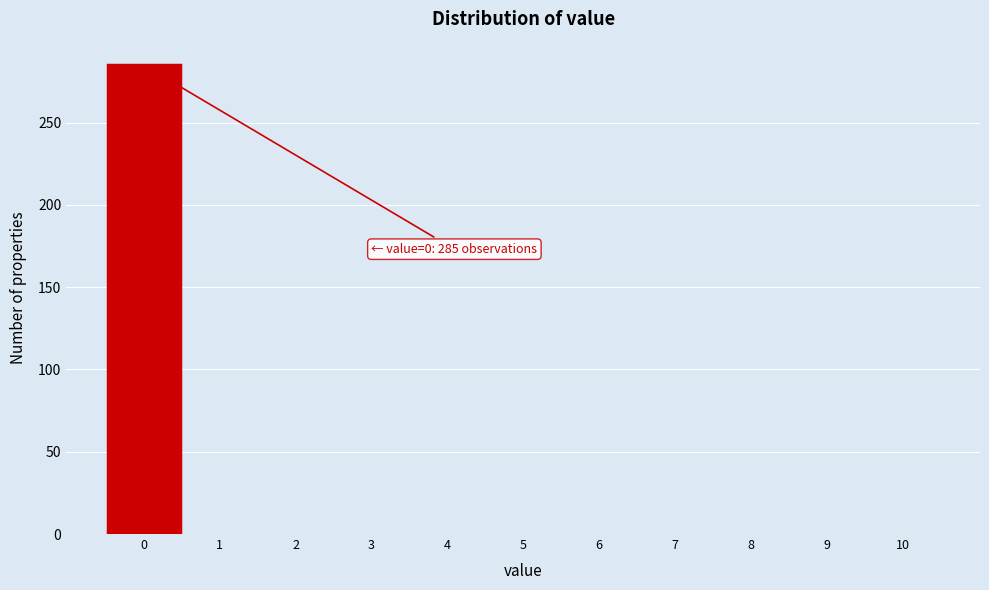

Over which range of the x-axis is the bar tallest?

-0.5 to 0.5